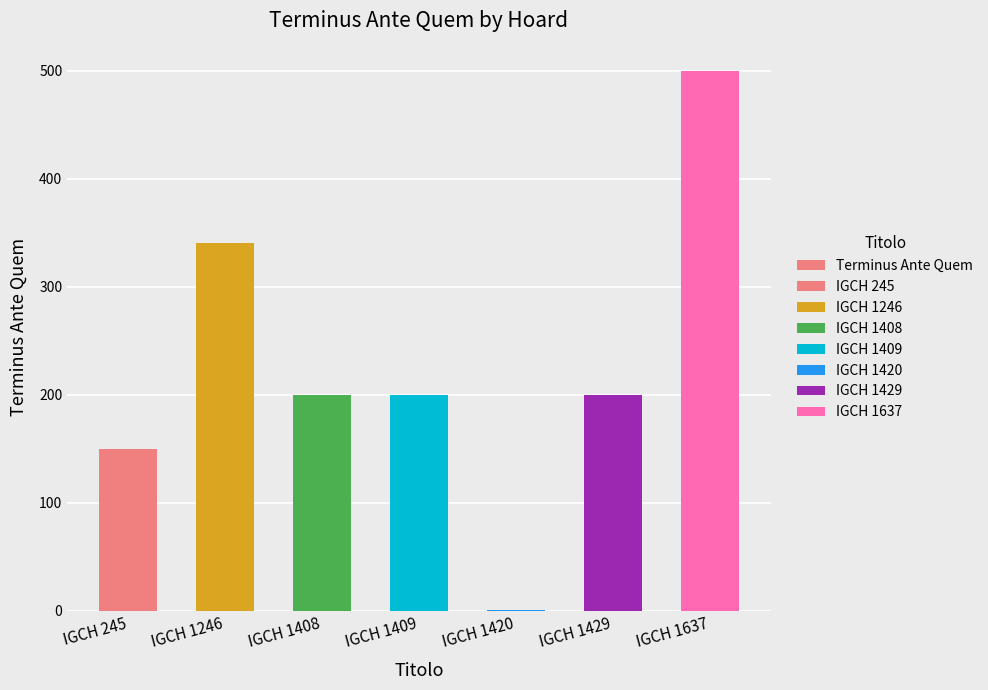

What is the difference between the maximum and minimum values?

499